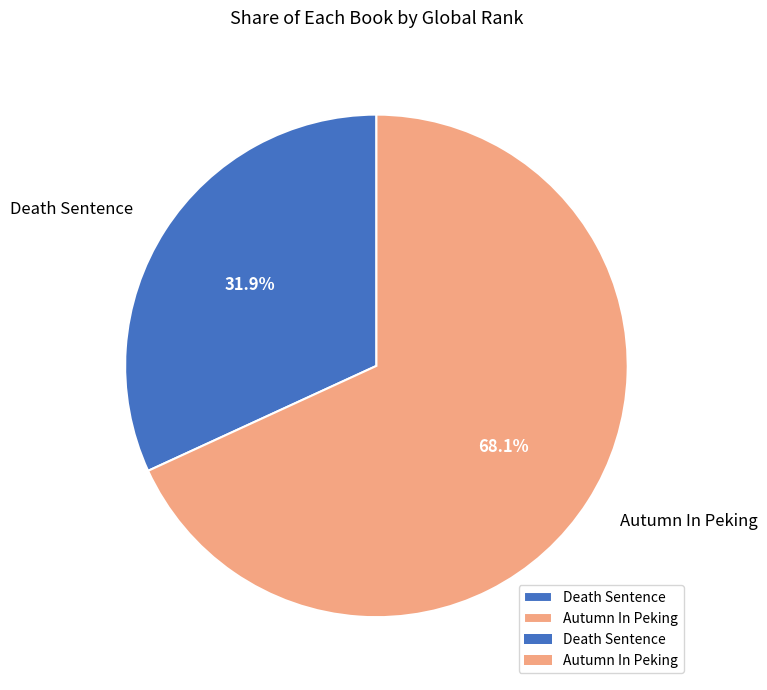

The Death Sentence slice represents 32% of the pie. True or false?

True